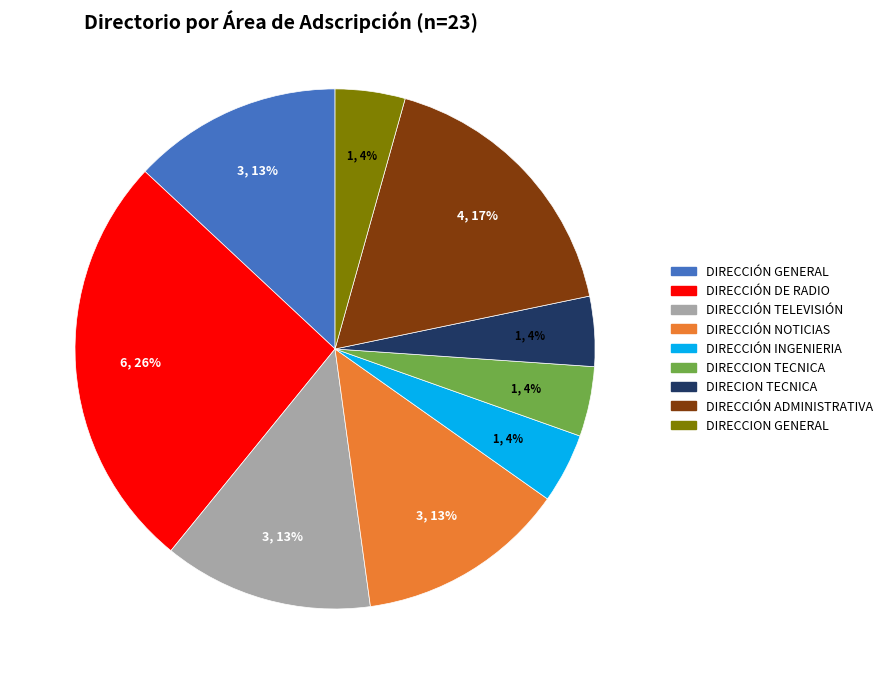

What percentage is the DIRECION TECNICA slice, to the nearest percent?

4%